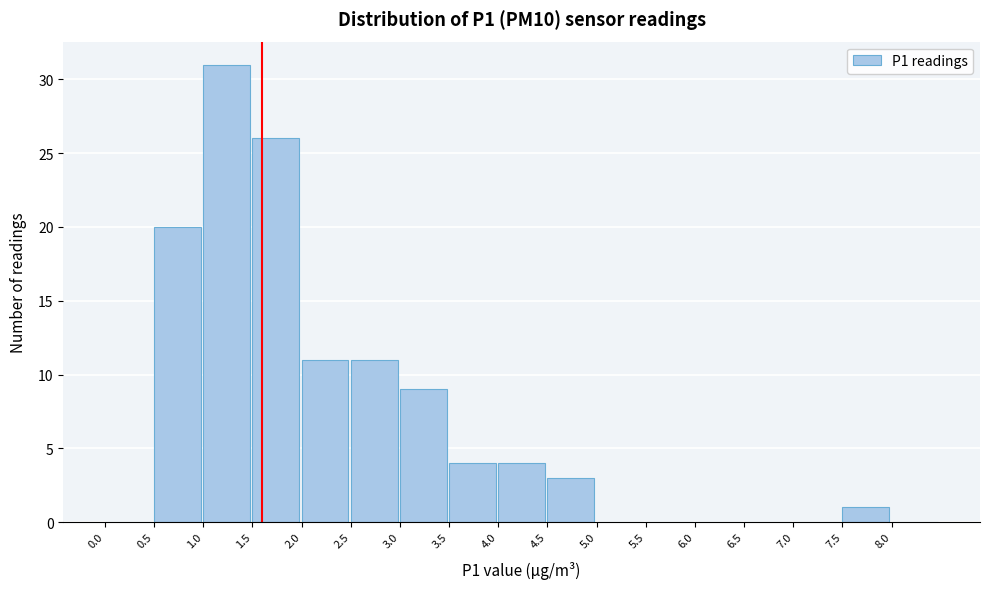

Reading left to right, list every bar in this chart as the range it spans on the x-axis followed by its height. The values are not printed on the chart, so give them approximately, as read against the axis.

0.0 to 0.5: 0
0.5 to 1.0: 20
1.0 to 1.5: 31
1.5 to 2.0: 26
2.0 to 2.5: 11
2.5 to 3.0: 11
3.0 to 3.5: 9
3.5 to 4.0: 4
4.0 to 4.5: 4
4.5 to 5.0: 3
5.0 to 5.5: 0
5.5 to 6.0: 0
6.0 to 6.5: 0
6.5 to 7.0: 0
7.0 to 7.5: 0
7.5 to 8.0: 1
8.0 to 8.5: 0